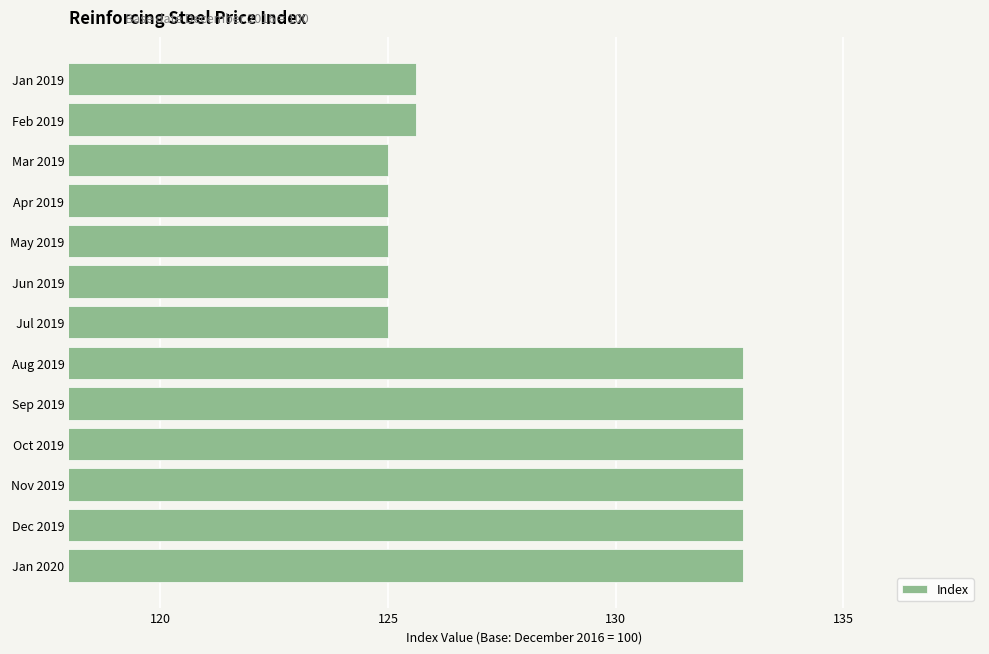

Count the values in the range 124 to 132.

7